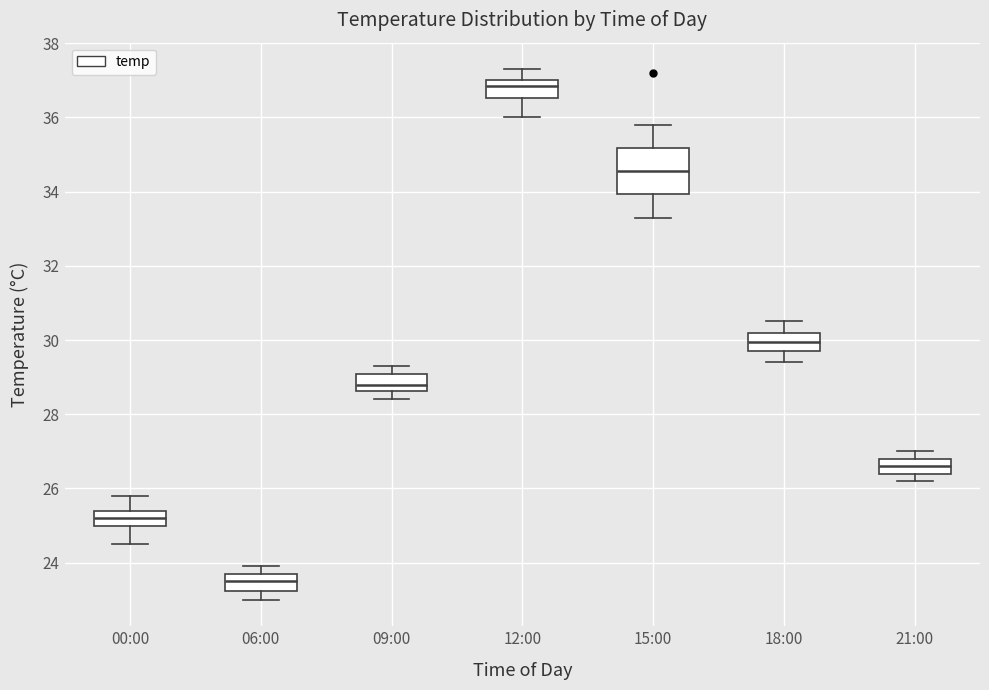

Reading left to right, transcribe this box plot: for each box, give where its median line is, the range the box spans, and where its two whiskers end, as read against the y-axis. The values are not printed on the chart, so give them approximately, as read against the axis.

00:00: median 25.2, box 25.0 to 25.4, whiskers 24.6 to 25.8
06:00: median 23.6, box 23.2 to 23.8, whiskers 23.0 to 24.0
09:00: median 28.8, box 28.6 to 29.0, whiskers 28.4 to 29.4
12:00: median 36.8, box 36.6 to 37.0, whiskers 36.0 to 37.4
15:00: median 34.6, box 34.0 to 35.2, whiskers 33.4 to 35.8
18:00: median 30.0, box 29.8 to 30.2, whiskers 29.4 to 30.6
21:00: median 26.6, box 26.4 to 26.8, whiskers 26.2 to 27.0